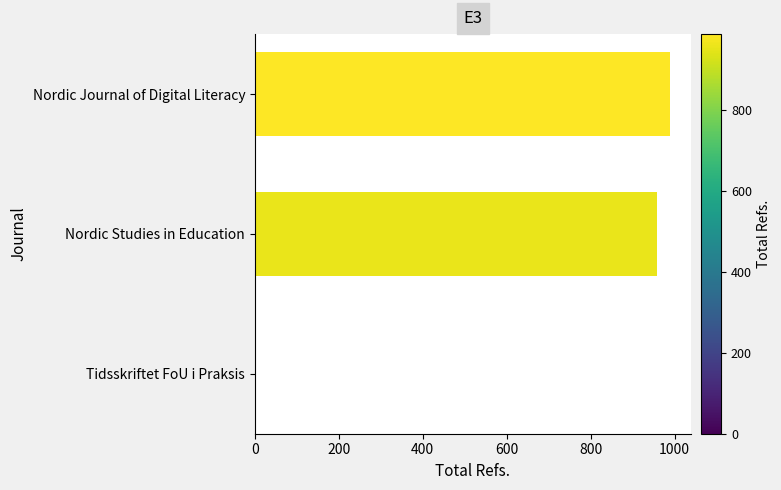

Where is the data nearest to the value 494?

Nordic Studies in Education